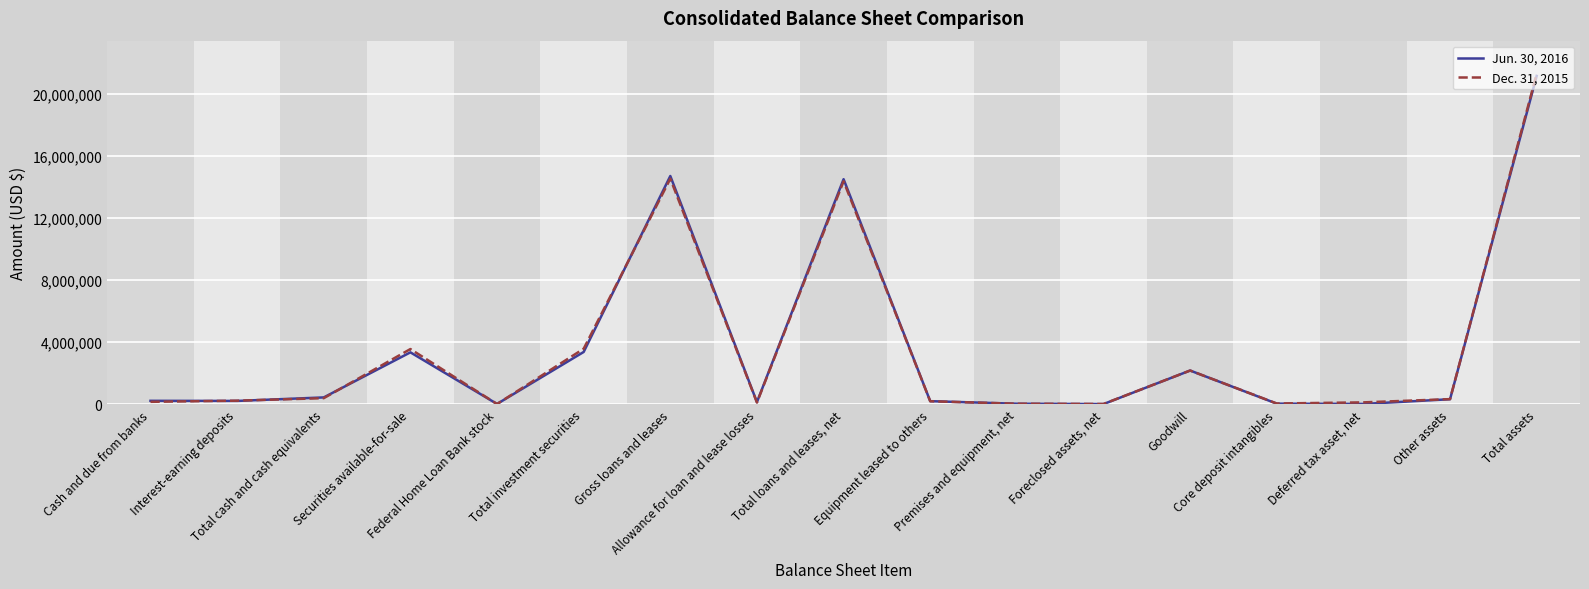

What is the difference between the second highest and minimum values in the Dec. 31, 2015 series?

14508455